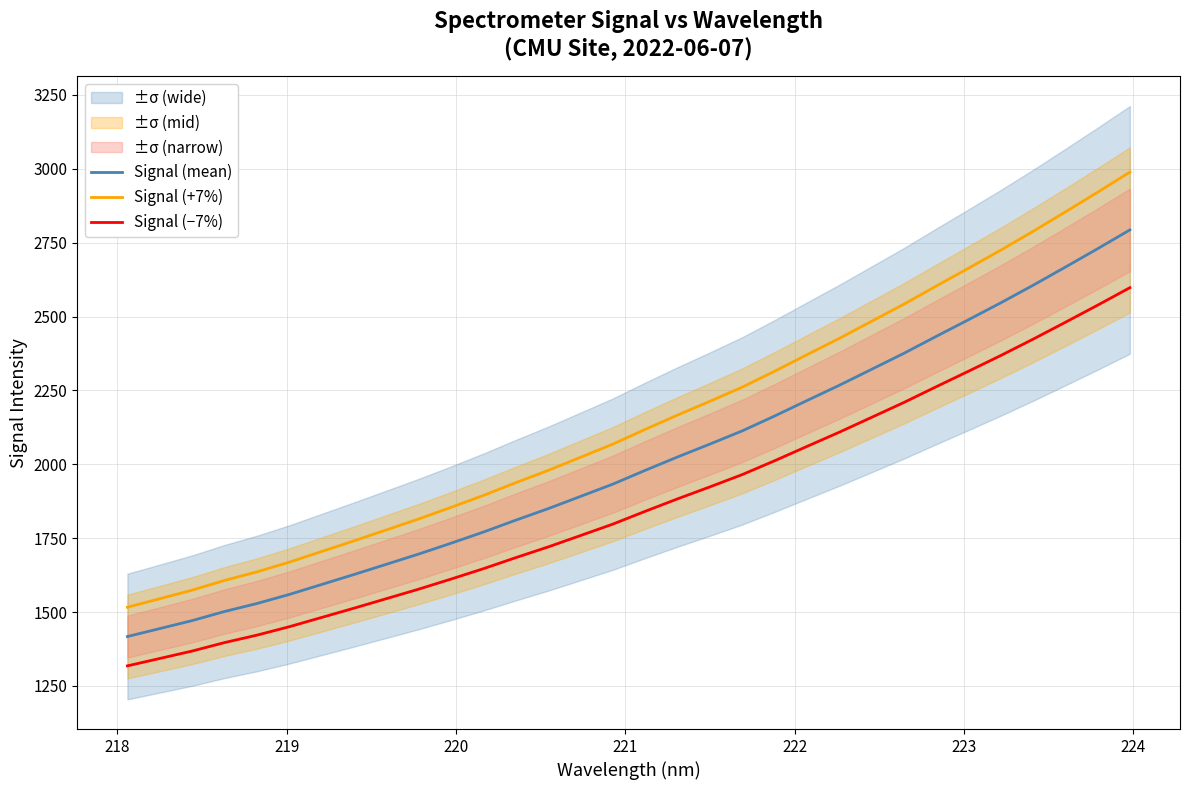

True or false: Signal (−7%) and Signal (+7%) intersect in this chart.

False